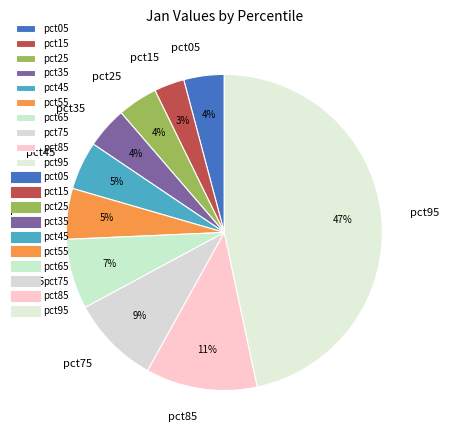

Is there any slice that represents more than half of the pie?

No